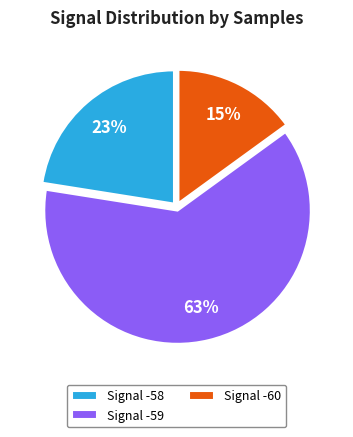

Does any single category account for the majority?

Yes